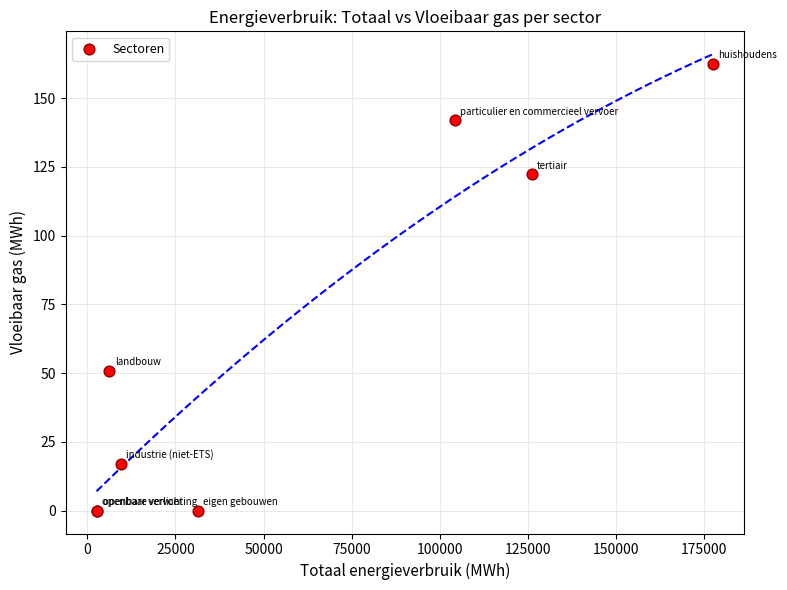

What Y value in the scatter plot is closest to 81?

51.0